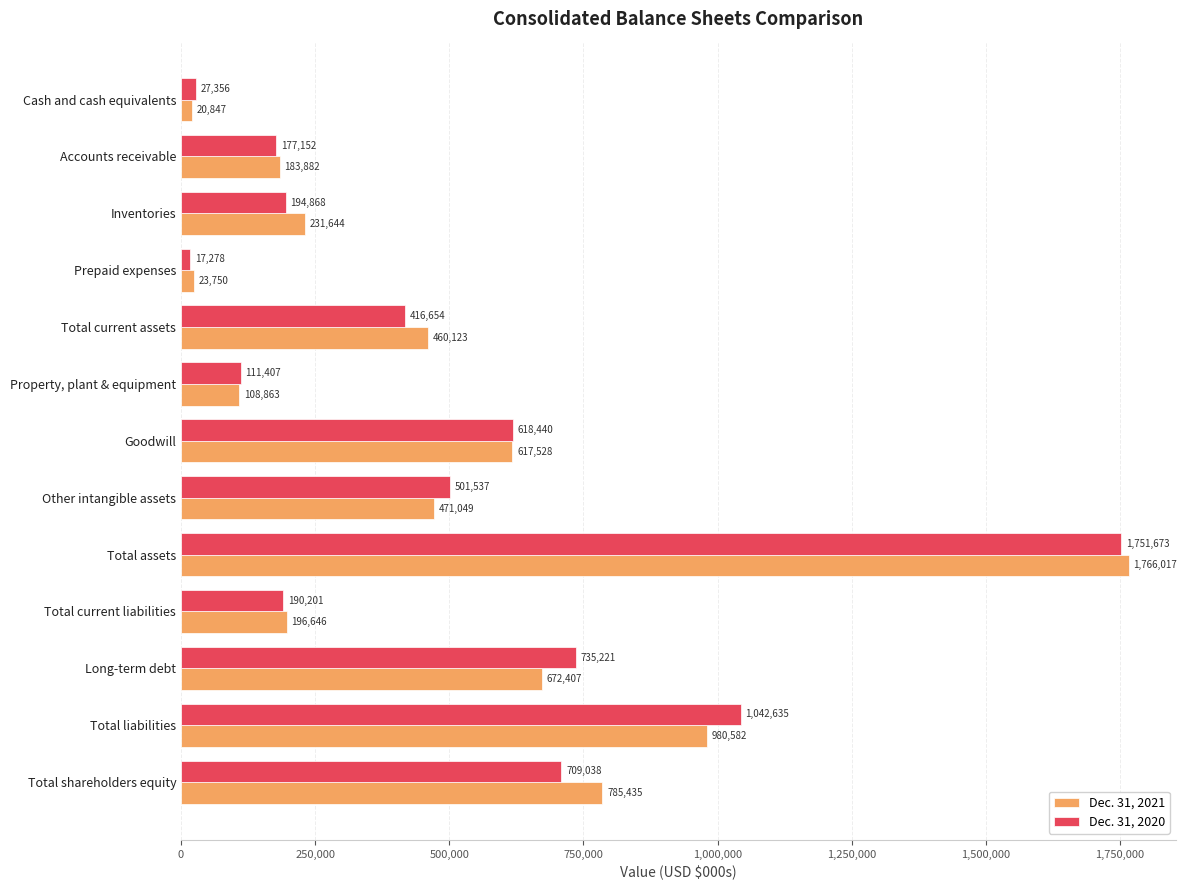

What is the sum of all Dec. 31, 2021 values?

6518773